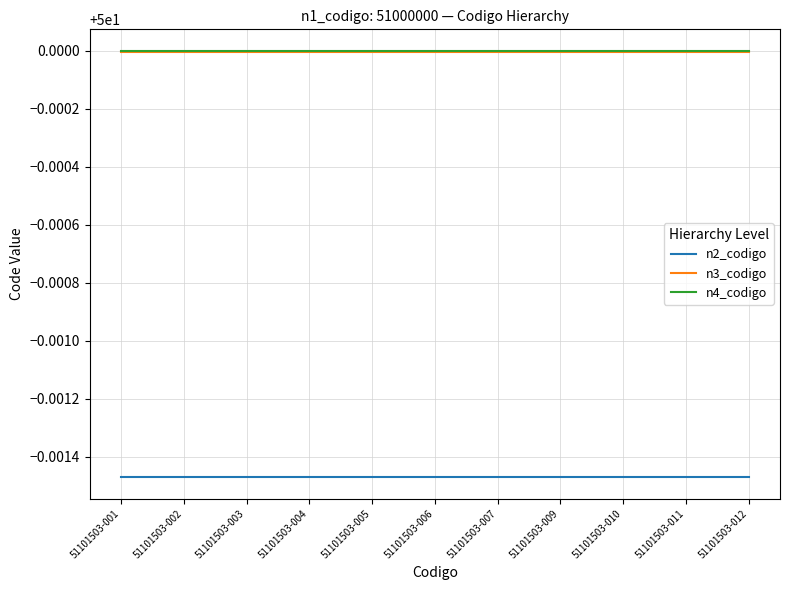

What is the total value across all series at 51101503-010?

150.0